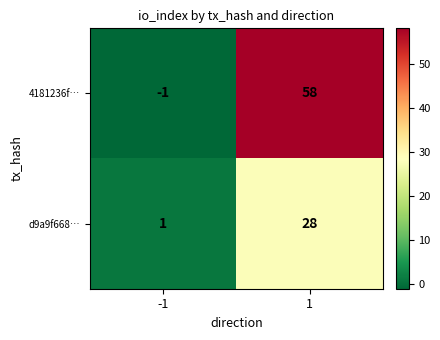

What is the difference between the maximum and minimum values in the 4181236f… series?

59